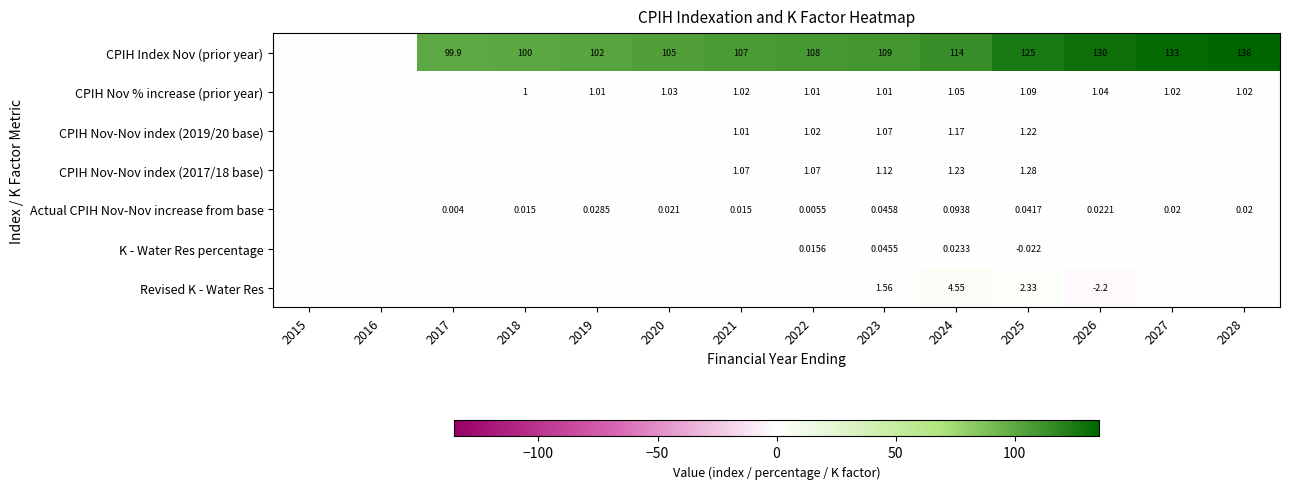

Is the value of CPIH Nov % increase (prior year) at 2018 greater than the value of CPIH Index Nov (prior year) at 2026?

No